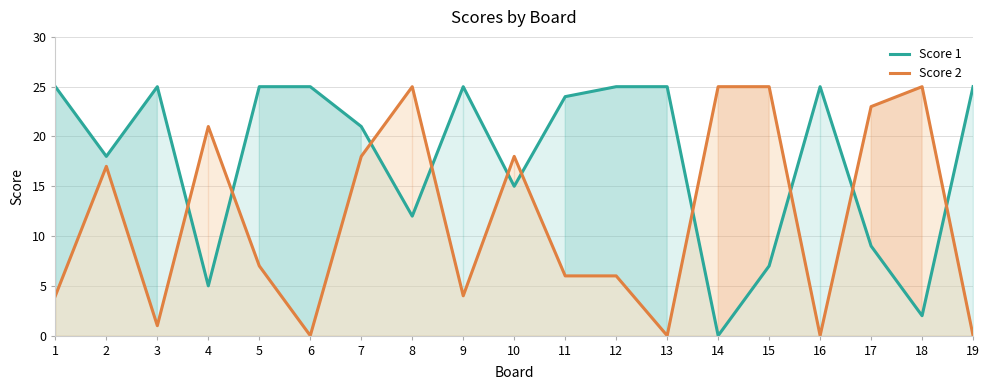

Does the chart have visible grid lines?

Yes